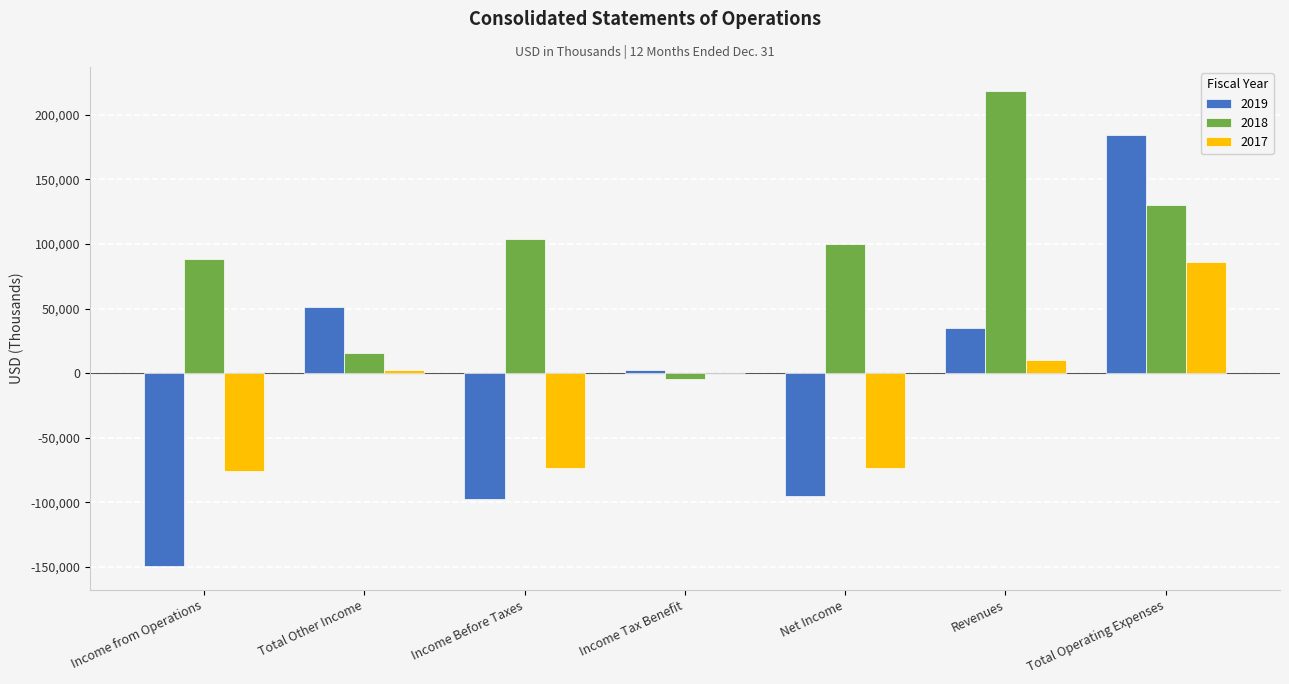

What is the difference between the 2018 values at Income Before Taxes and Income from Operations?

16016